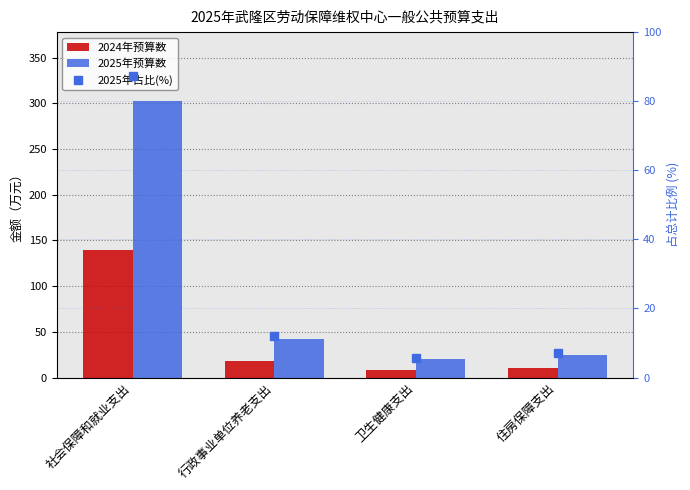

Rank the series at 住房保障支出 from lowest to highest value.

2025年占比(%), 2024年预算数, 2025年预算数